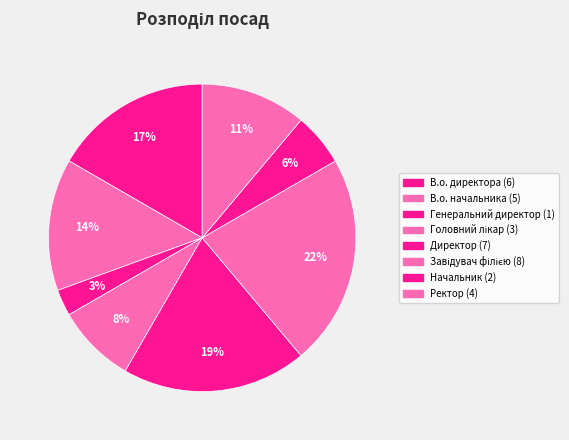

How many segments does this pie chart have?

8